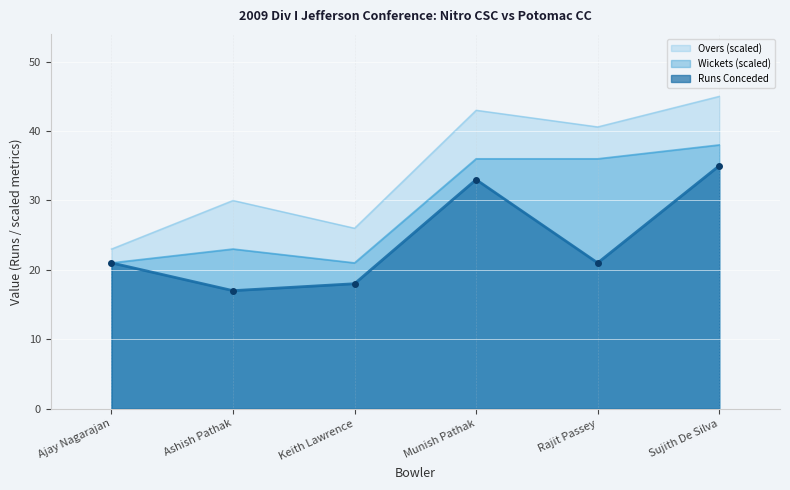

How many lines are shown in the chart?

3